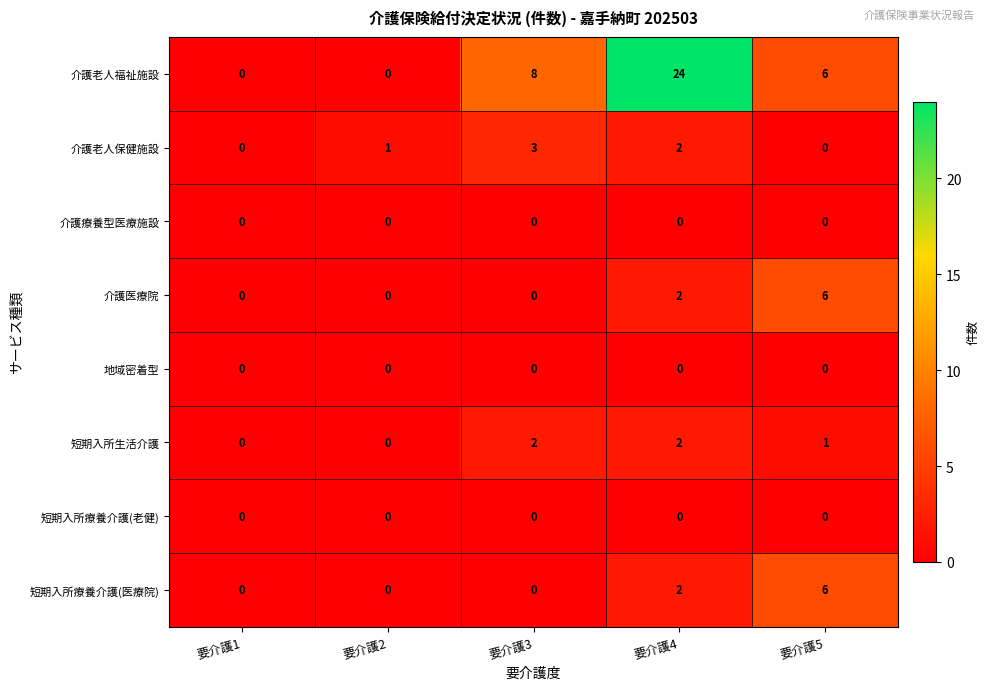

What is the spread (max minus min) of values at 要介護2?

1